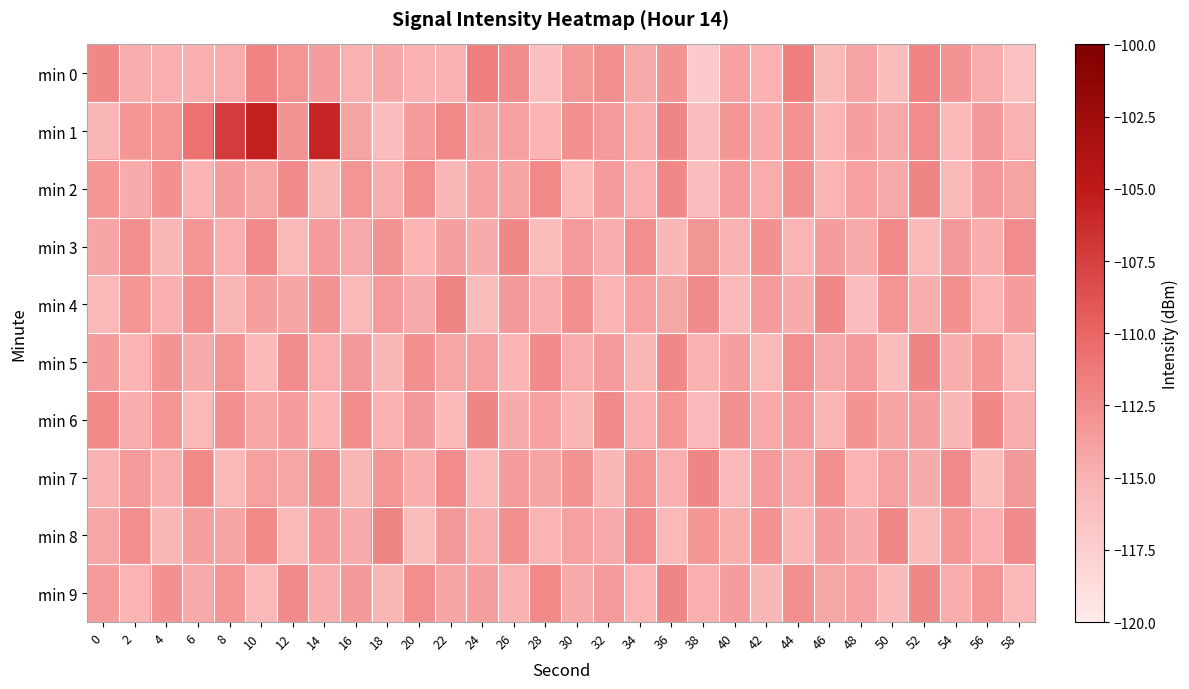

Reading left to right, what are all the values shown in this chart?

min 0: 0=-112.1	2=-114.6	4=-114.8	6=-114.8	8=-114.6	10=-111.9	12=-113.1	14=-113.6	16=-114.9	18=-114.3	20=-114.9	22=-114.9	24=-111.7	26=-112.5	28=-116.2	30=-113.2	32=-112.7	34=-114.3	36=-112.9	38=-117.0	40=-113.9	42=-114.9	44=-111.6	46=-115.6	48=-114.0	50=-115.7	52=-112.0	54=-112.9	56=-114.5	58=-116.3
min 1: 0=-115.3	2=-113.2	4=-113.1	6=-110.8	8=-107.3	10=-105.4	12=-113.0	14=-105.8	16=-114.0	18=-115.9	20=-113.5	22=-112.3	24=-114.1	26=-113.8	28=-115.2	30=-112.7	32=-113.4	34=-114.6	36=-112.1	38=-115.8	40=-113.2	42=-114.4	44=-112.9	46=-115.1	48=-113.7	50=-114.3	52=-112.5	54=-115.6	56=-113.3	58=-114.9
min 2: 0=-113.2	2=-114.5	4=-112.8	6=-115.1	8=-113.6	10=-114.2	12=-112.4	14=-115.3	16=-113.1	18=-114.7	20=-112.6	22=-115.4	24=-113.9	26=-114.1	28=-112.3	30=-115.7	32=-113.5	34=-114.8	36=-112.2	38=-115.9	40=-113.4	42=-114.6	44=-112.7	46=-115.2	48=-113.8	50=-114.4	52=-112.1	54=-115.6	56=-113.3	58=-114.0
min 3: 0=-114.1	2=-112.7	4=-115.3	6=-113.2	8=-114.8	10=-112.4	12=-115.6	14=-113.5	16=-114.3	18=-112.9	20=-115.1	22=-113.7	24=-114.5	26=-112.2	28=-115.8	30=-113.4	32=-114.6	34=-112.6	36=-115.4	38=-113.1	40=-114.9	42=-112.8	44=-115.2	46=-113.6	48=-114.4	50=-112.3	52=-115.7	54=-113.3	56=-114.7	58=-112.5
min 4: 0=-115.5	2=-113.2	4=-114.8	6=-112.6	8=-115.3	10=-113.7	12=-114.1	14=-112.9	16=-115.6	18=-113.4	20=-114.4	22=-112.1	24=-115.8	26=-113.3	28=-114.6	30=-112.7	32=-115.1	34=-113.8	36=-114.2	38=-112.4	40=-115.7	42=-113.5	44=-114.5	46=-112.2	48=-115.9	50=-113.1	52=-114.7	54=-112.8	56=-115.2	58=-113.6
min 5: 0=-113.6	2=-115.2	4=-112.9	6=-114.5	8=-113.1	10=-115.7	12=-112.5	14=-114.8	16=-113.3	18=-115.4	20=-112.7	22=-114.2	24=-113.8	26=-115.1	28=-112.4	30=-114.6	32=-113.5	34=-115.3	36=-112.2	38=-114.9	40=-113.7	42=-115.5	44=-112.6	46=-114.3	48=-113.4	50=-115.8	52=-112.1	54=-114.7	56=-113.2	58=-115.6
min 6: 0=-112.3	2=-114.7	4=-113.1	6=-115.5	8=-112.8	10=-114.2	12=-113.6	14=-115.1	16=-112.5	18=-114.9	20=-113.3	22=-115.7	24=-112.1	26=-114.5	28=-113.8	30=-115.3	32=-112.4	34=-114.8	36=-113.2	38=-115.6	40=-112.7	42=-114.4	44=-113.5	46=-115.2	48=-112.9	50=-114.1	52=-113.7	54=-115.4	56=-112.2	58=-114.6
min 7: 0=-115.0	2=-113.4	4=-114.6	6=-112.3	8=-115.5	10=-113.8	12=-114.2	14=-112.7	16=-115.3	18=-113.1	20=-114.7	22=-112.5	24=-115.7	26=-113.6	28=-114.1	30=-112.9	32=-115.4	34=-113.2	36=-114.8	38=-112.1	40=-115.6	42=-113.5	44=-114.3	46=-112.8	48=-115.2	50=-113.9	52=-114.5	54=-112.4	56=-115.8	58=-113.3
min 8: 0=-114.2	2=-112.6	4=-115.4	6=-113.7	8=-114.1	10=-112.3	12=-115.6	14=-113.5	16=-114.4	18=-112.1	20=-115.8	22=-113.3	24=-114.6	26=-112.7	28=-115.1	30=-113.8	32=-114.3	34=-112.5	36=-115.5	38=-113.2	40=-114.7	42=-112.9	44=-115.3	46=-113.6	48=-114.5	50=-112.2	52=-115.7	54=-113.1	56=-114.8	58=-112.4
min 9: 0=-113.5	2=-115.1	4=-112.8	6=-114.4	8=-113.2	10=-115.6	12=-112.4	14=-114.7	16=-113.3	18=-115.3	20=-112.6	22=-114.1	24=-113.7	26=-115.0	28=-112.3	30=-114.5	32=-113.4	34=-115.2	36=-112.1	38=-114.8	40=-113.6	42=-115.4	44=-112.7	46=-114.2	48=-113.9	50=-115.7	52=-112.2	54=-114.6	56=-113.1	58=-115.5